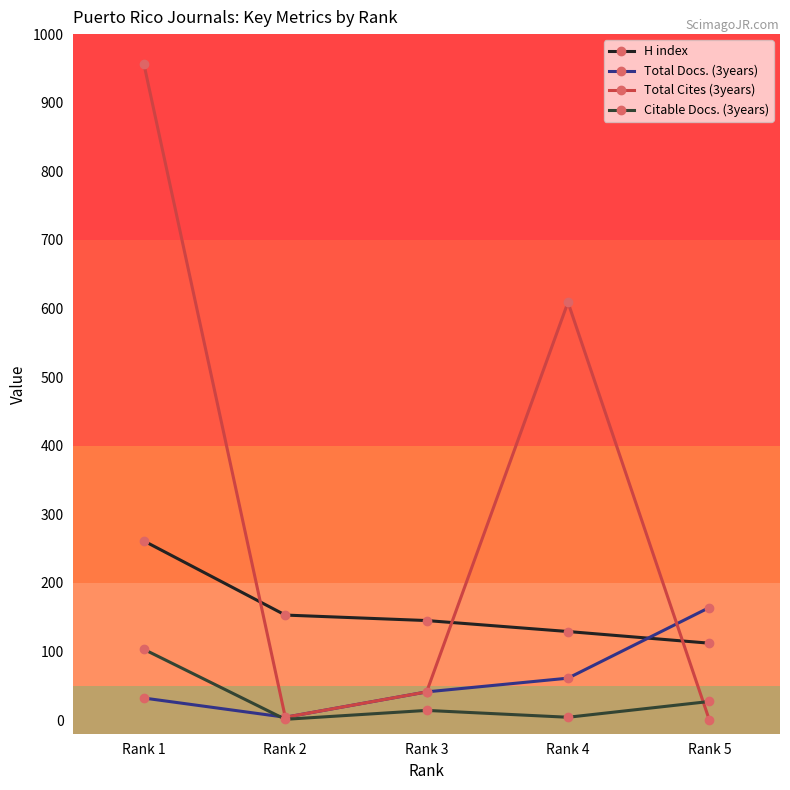

What is the maximum value shown in the chart?

956